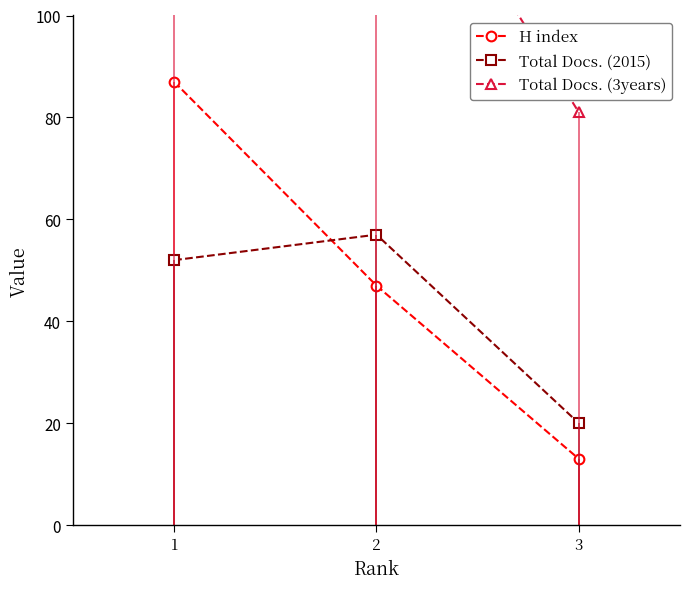

How many values in the Total Docs. (3years) series are below 116?

1